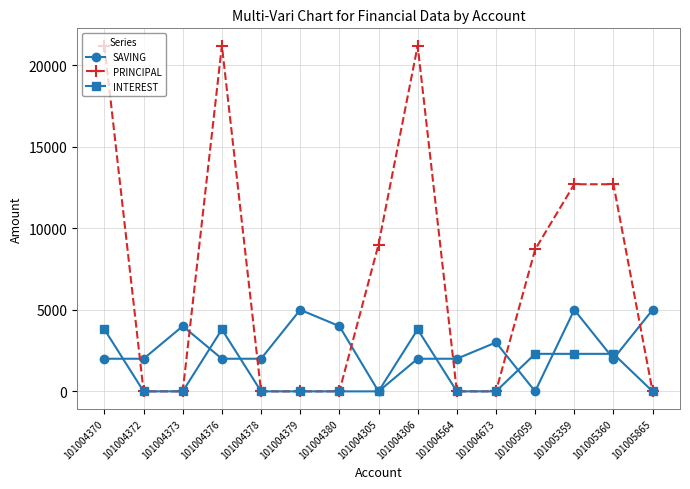

At how many categories does at least one series exceed 1331?

15